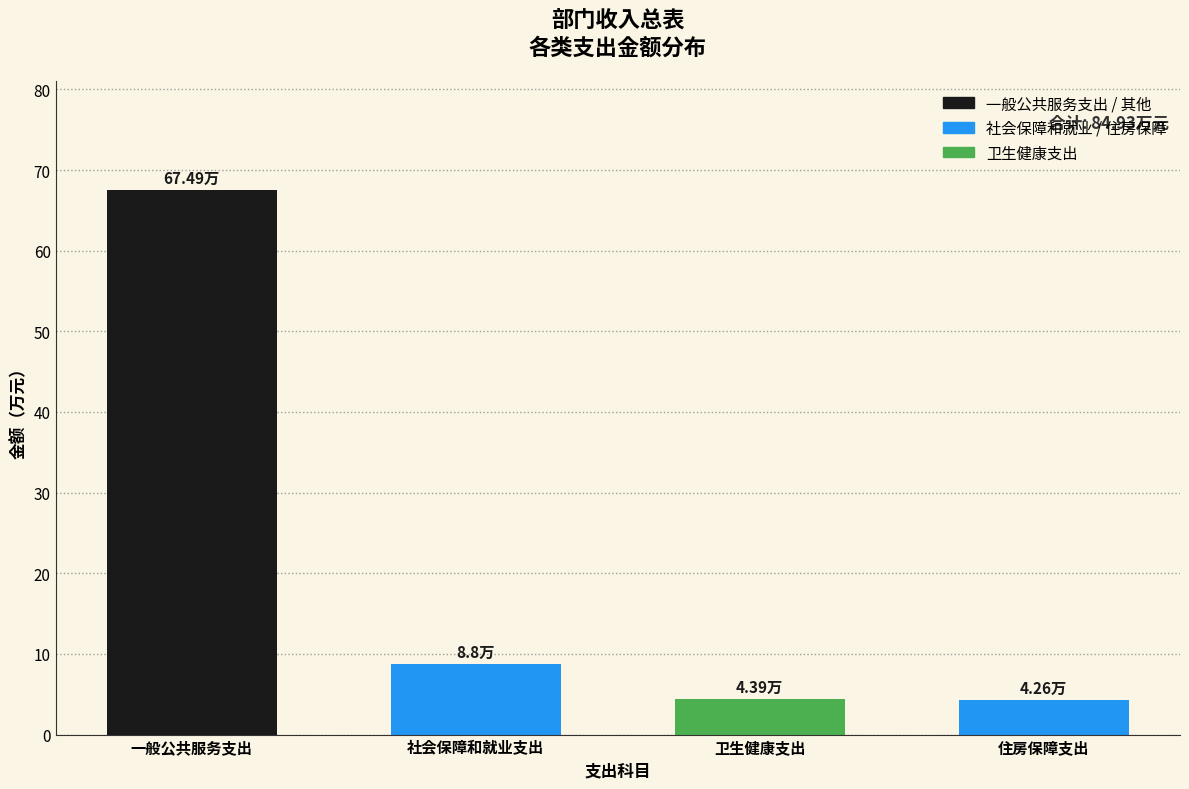

What is the difference between the second highest and minimum values?

4.5